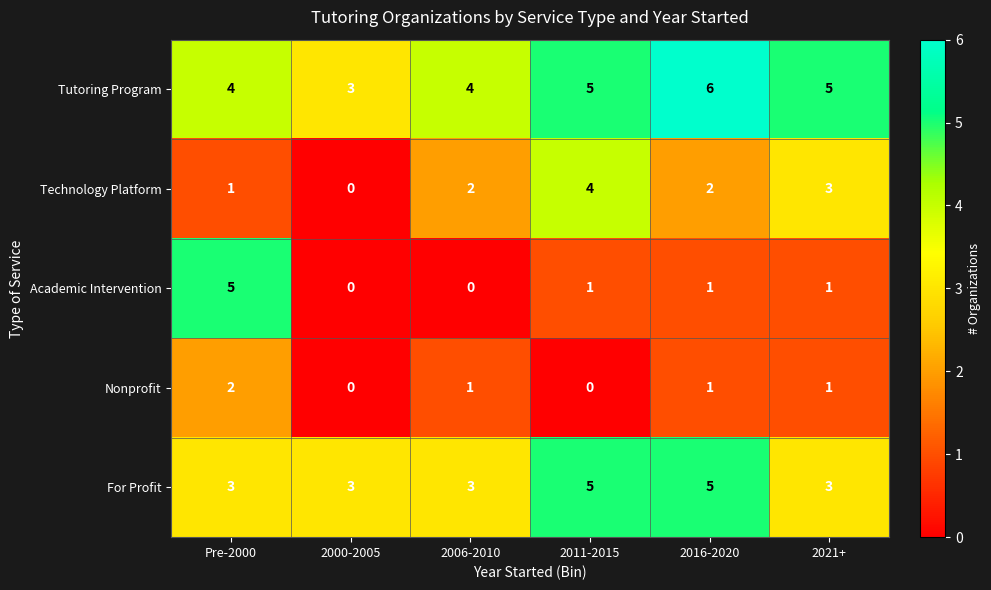

What is the sum of all Nonprofit values?

5